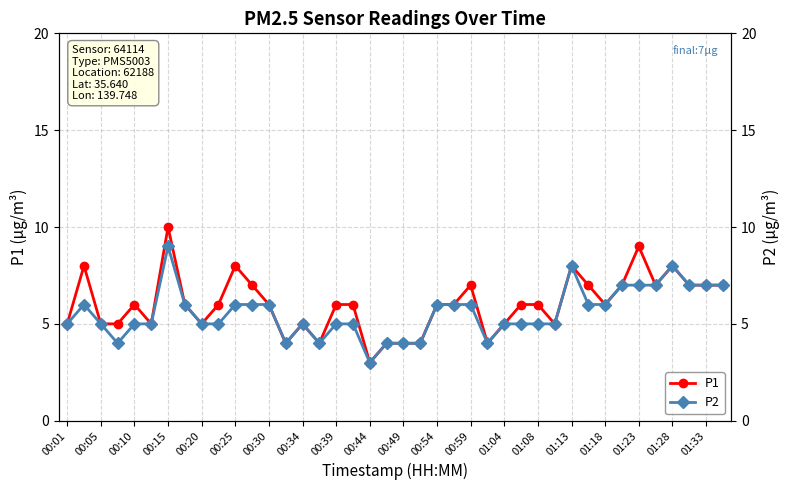

Is it true that P1 equals 3 at 01:23?

False